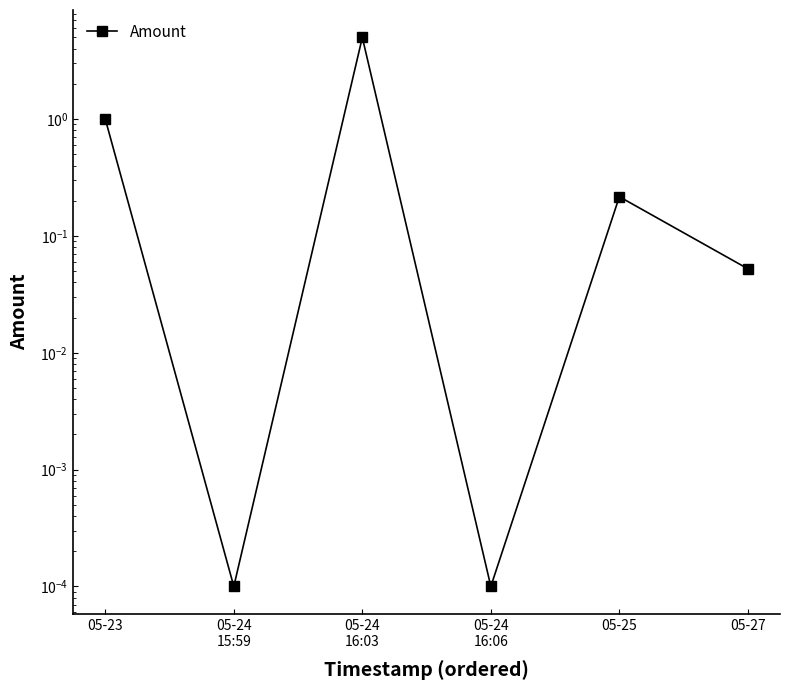

What is the difference between the second highest and minimum values?

1.0